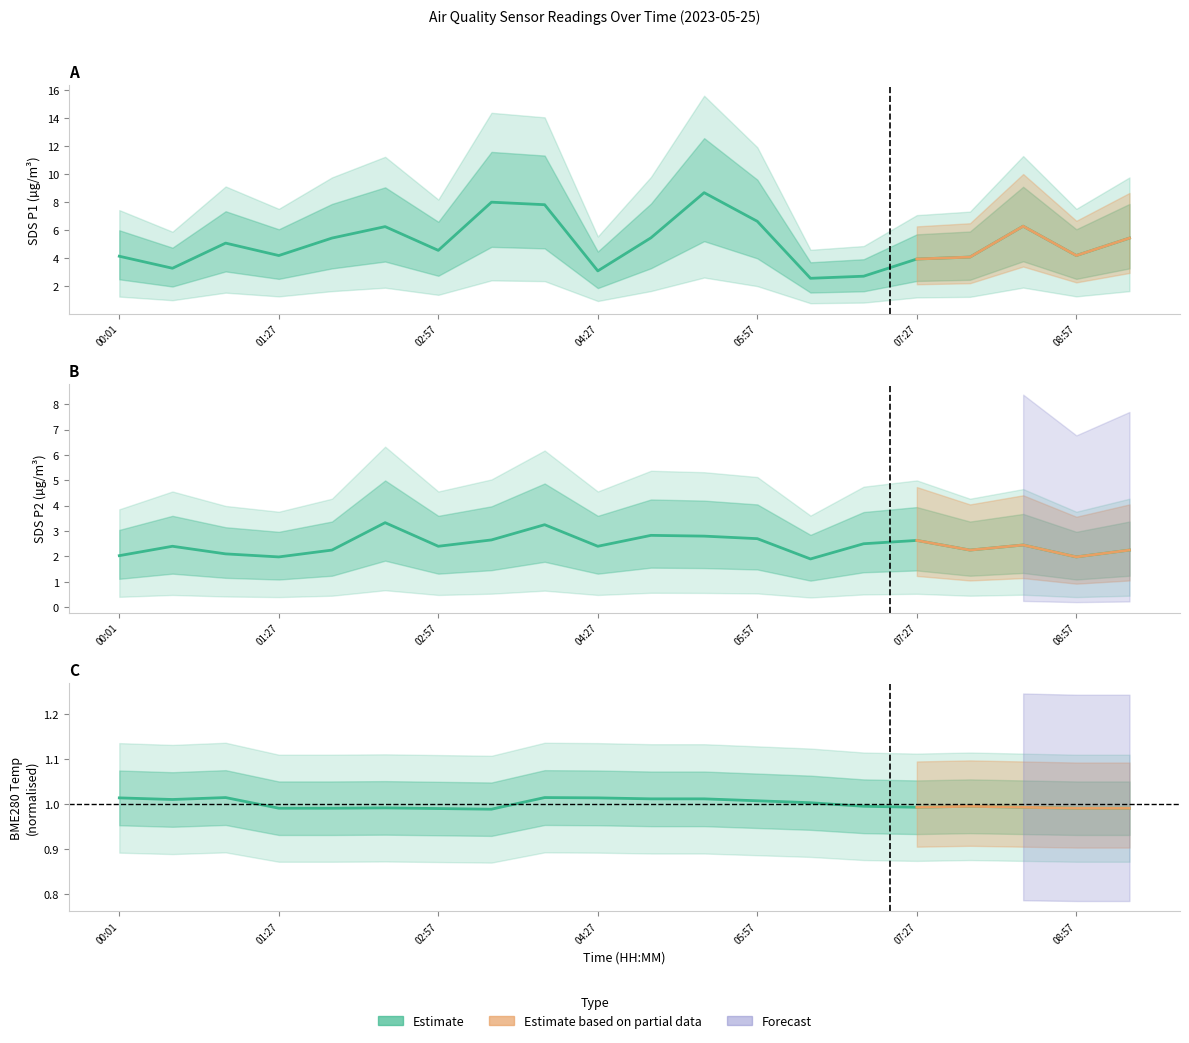

The SDS_P1 series shows 2.6 at 08:57. True or false?

False